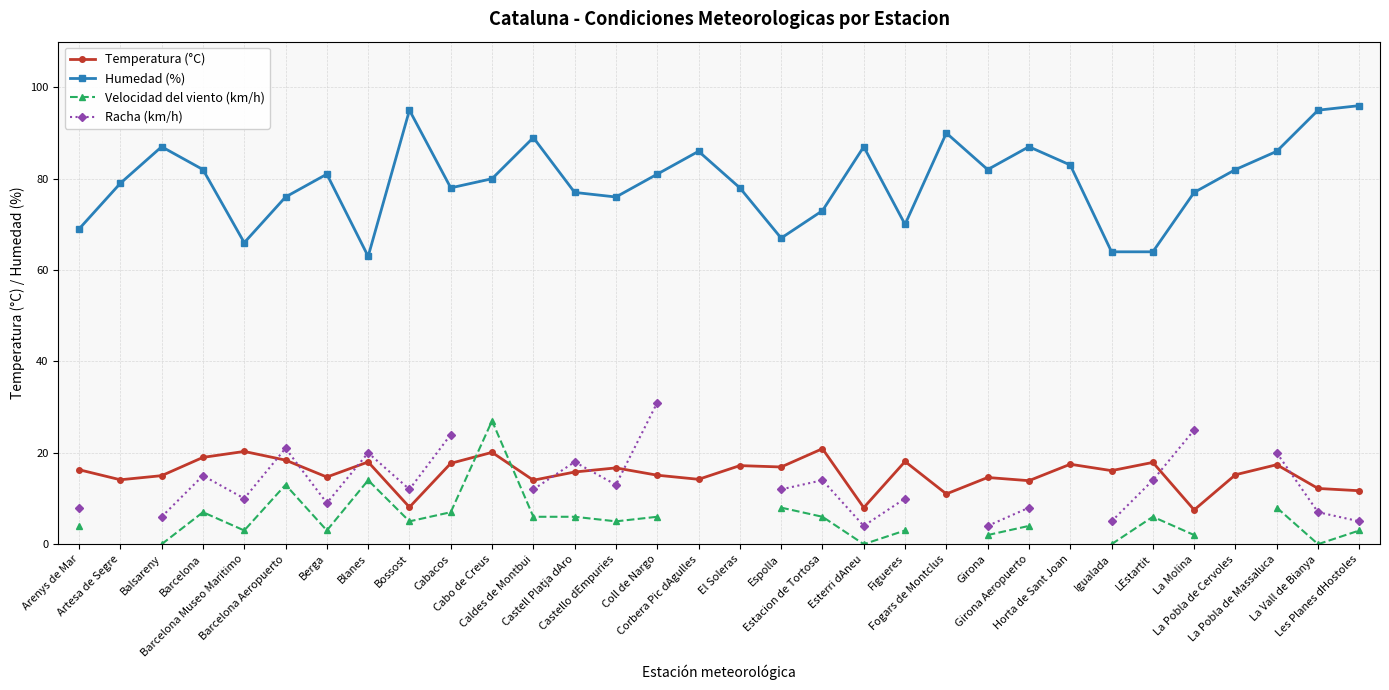

True or false: Humedad (%) has a value of 83.0 at Horta de Sant Joan.

True